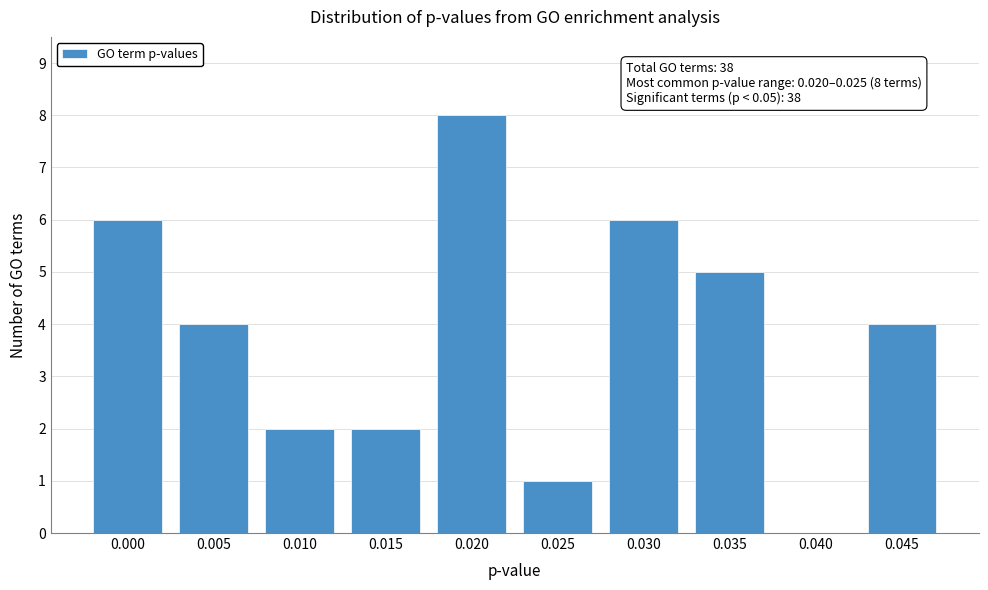

Reading left to right, what are all the values shown in this chart?

0.000=6	0.005=4	0.010=2	0.015=2	0.020=8	0.025=1	0.030=6	0.035=5	0.040=0	0.045=4